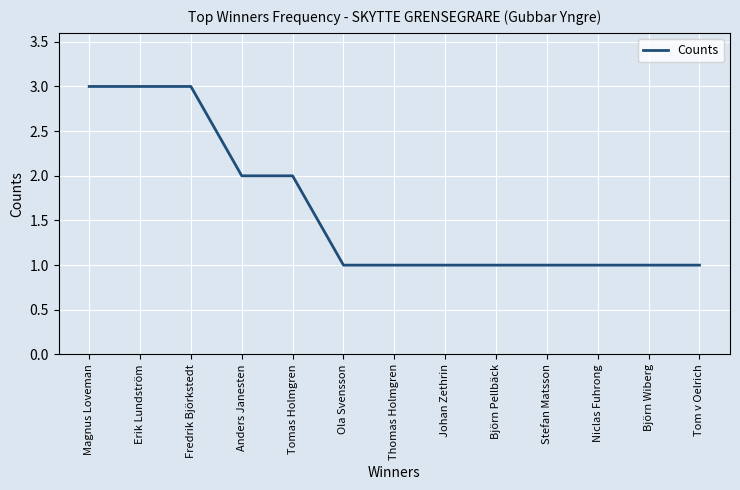

What value does the data have at Tomas Holmgren?

2